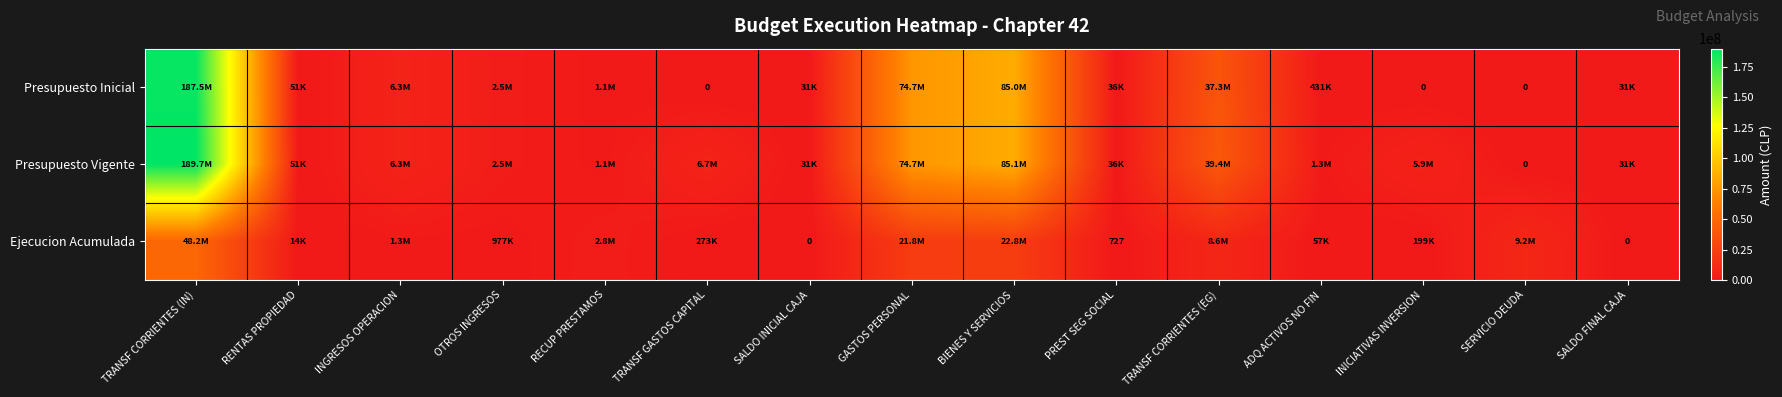

The value of Presupuesto Vigente at SERVICIO DEUDA is 119424005. True or false?

False